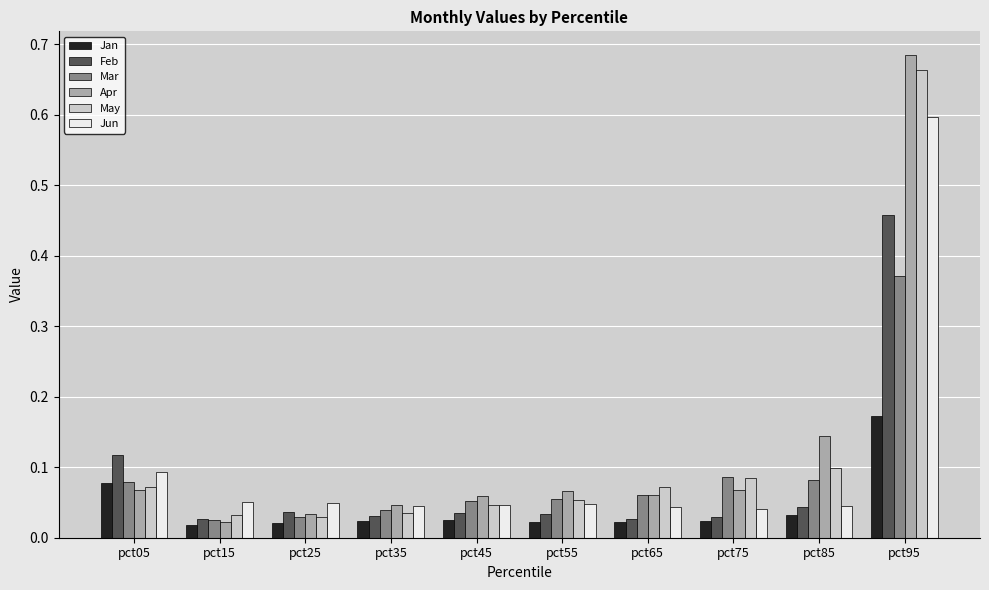

What is the sum of all Mar values?

0.9